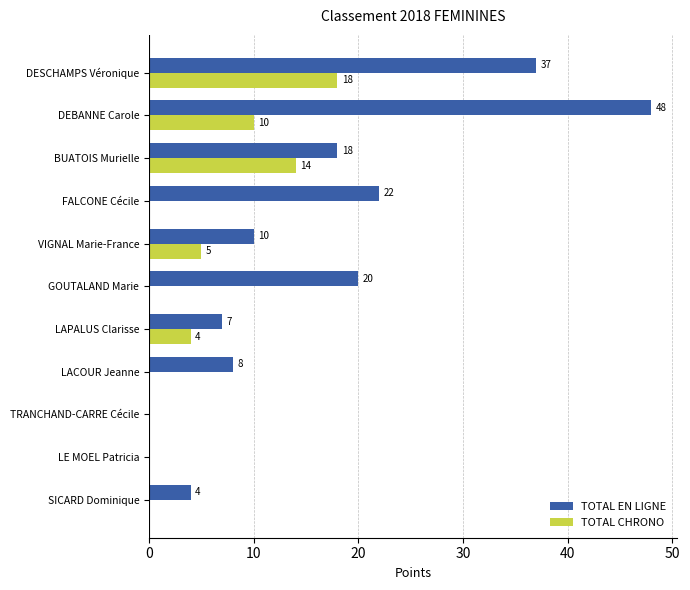

How many categories are shown in the chart?

11